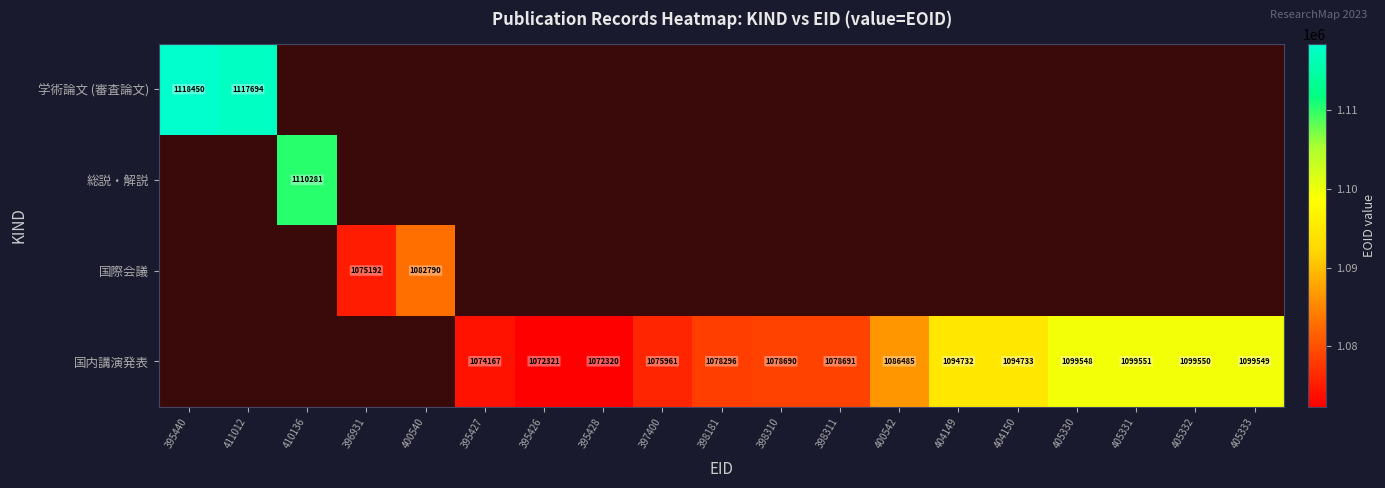

What is the highest value of the 学術論文 (審査論文) series?

1118450.0